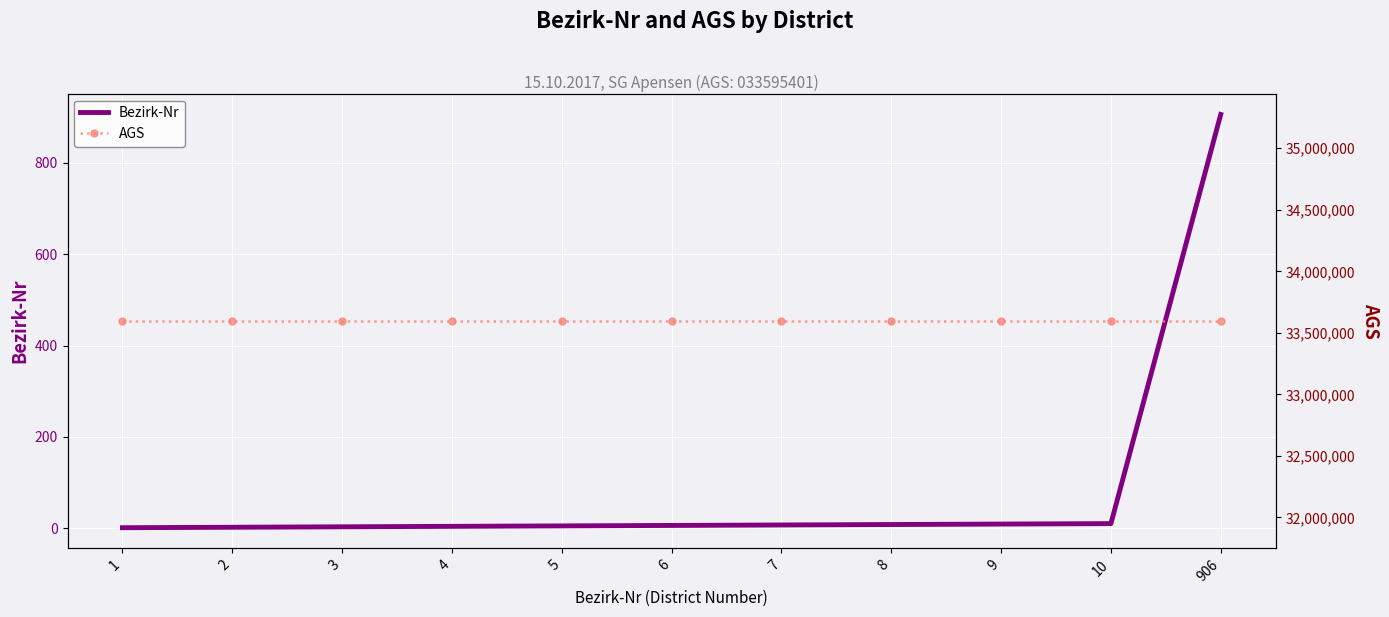

What is the lowest value of the Bezirk-Nr series?

1